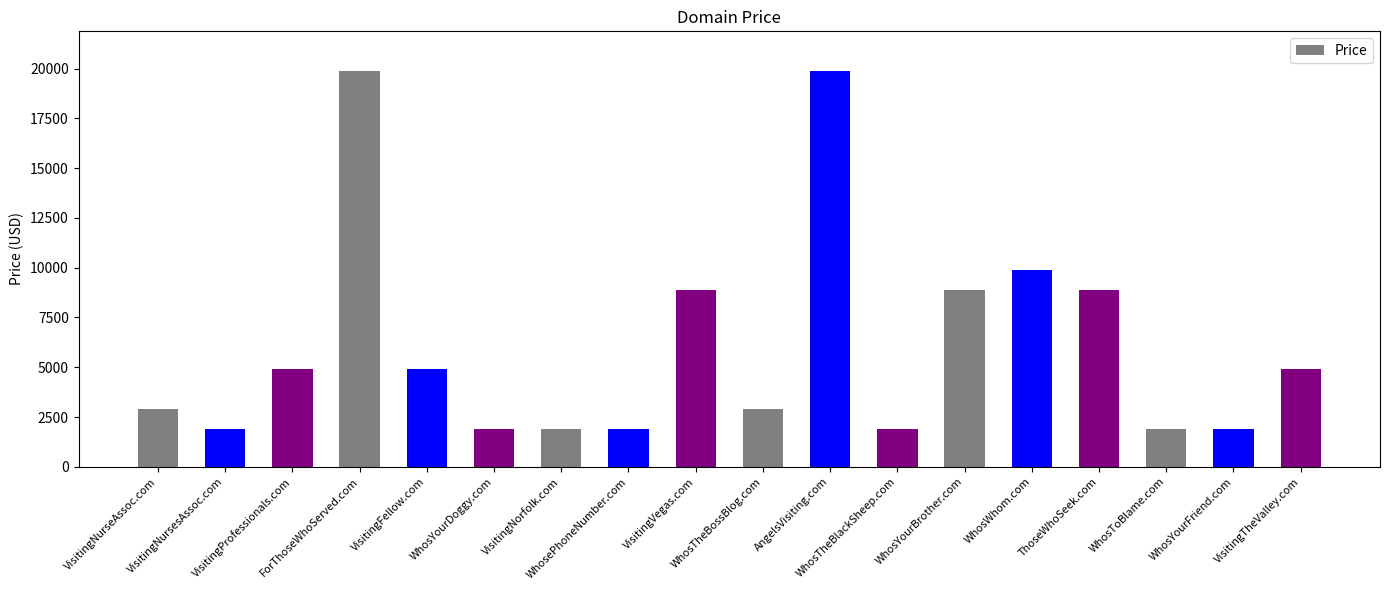

The value at ForThoseWhoServed.com is 12853. True or false?

False